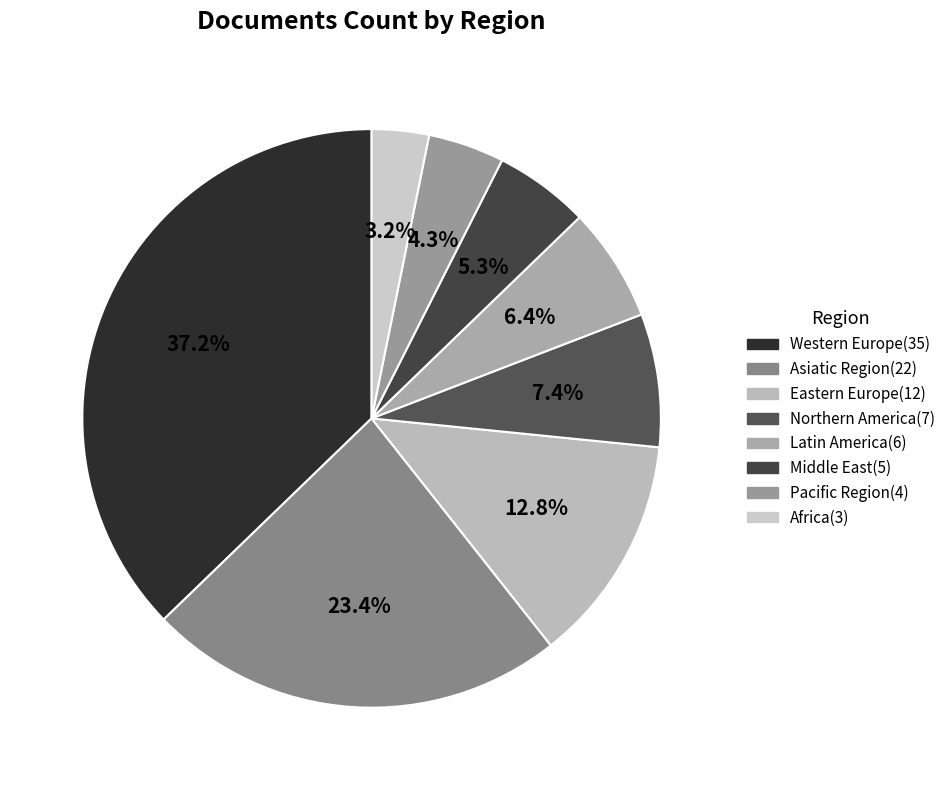

How many segments does this pie chart have?

8